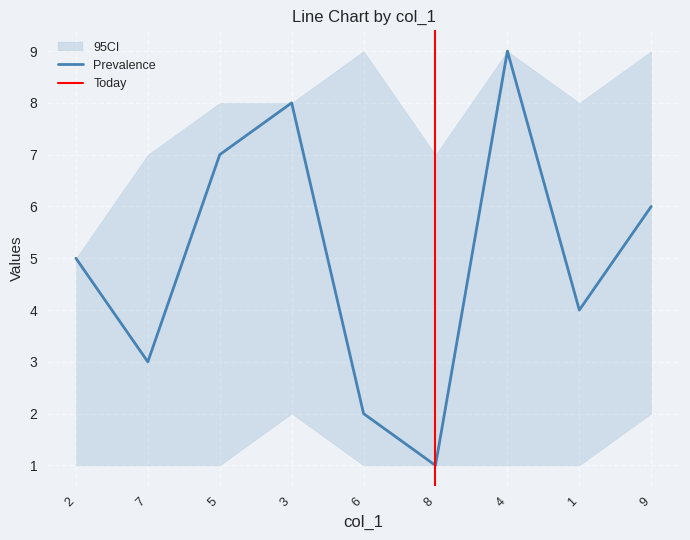

True or false: col_8 and col_4 intersect in this chart.

True